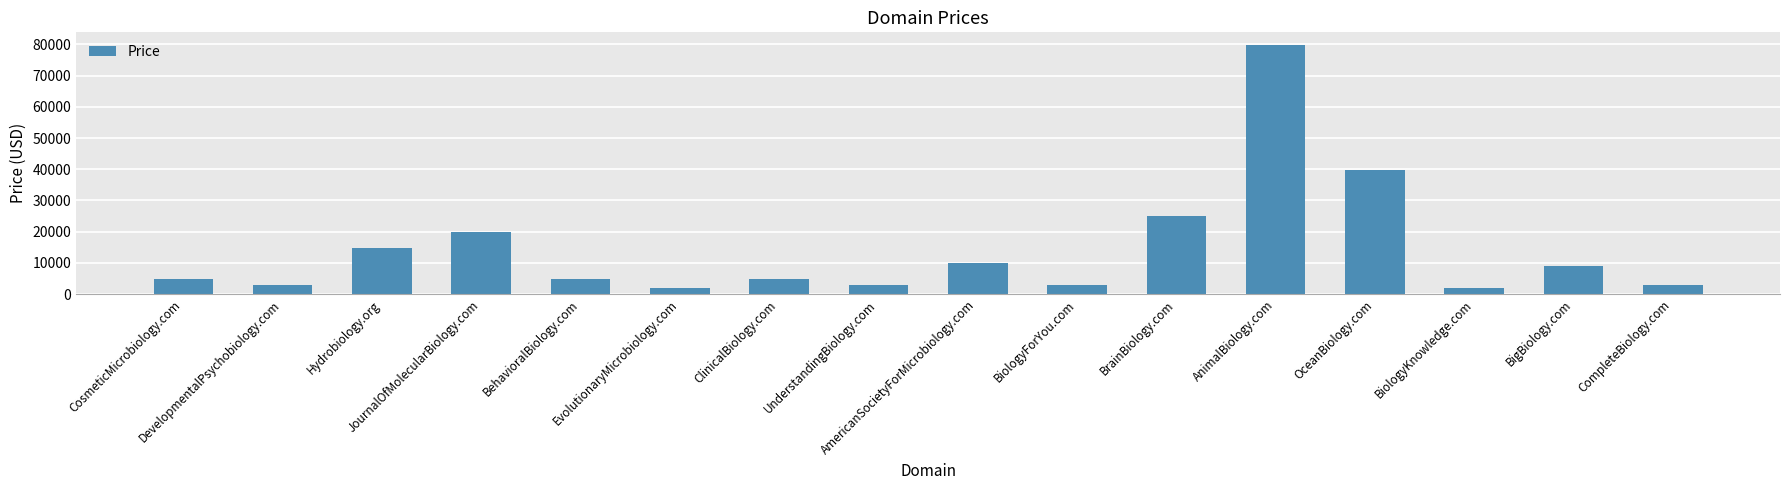

At which category does the chart reach its peak across all series?

AnimalBiology.com